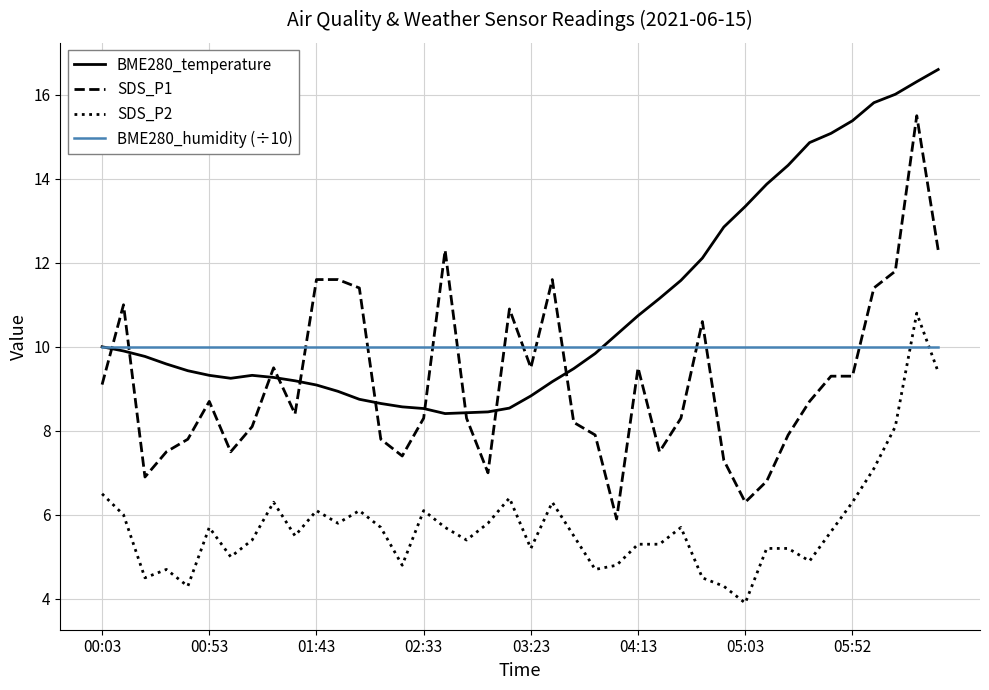

Which series has the largest total across all categories?

BME280_temperature